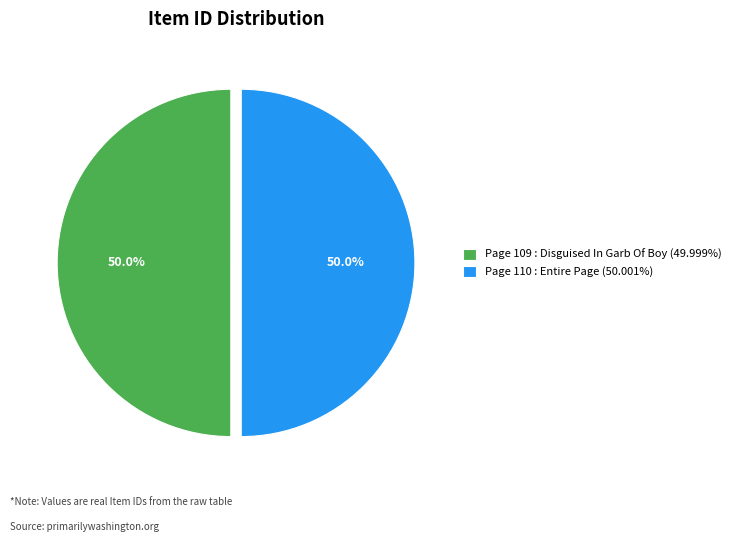

Is it true that Page 109 : Disguised In Garb Of Boy is 50% of the pie?

True